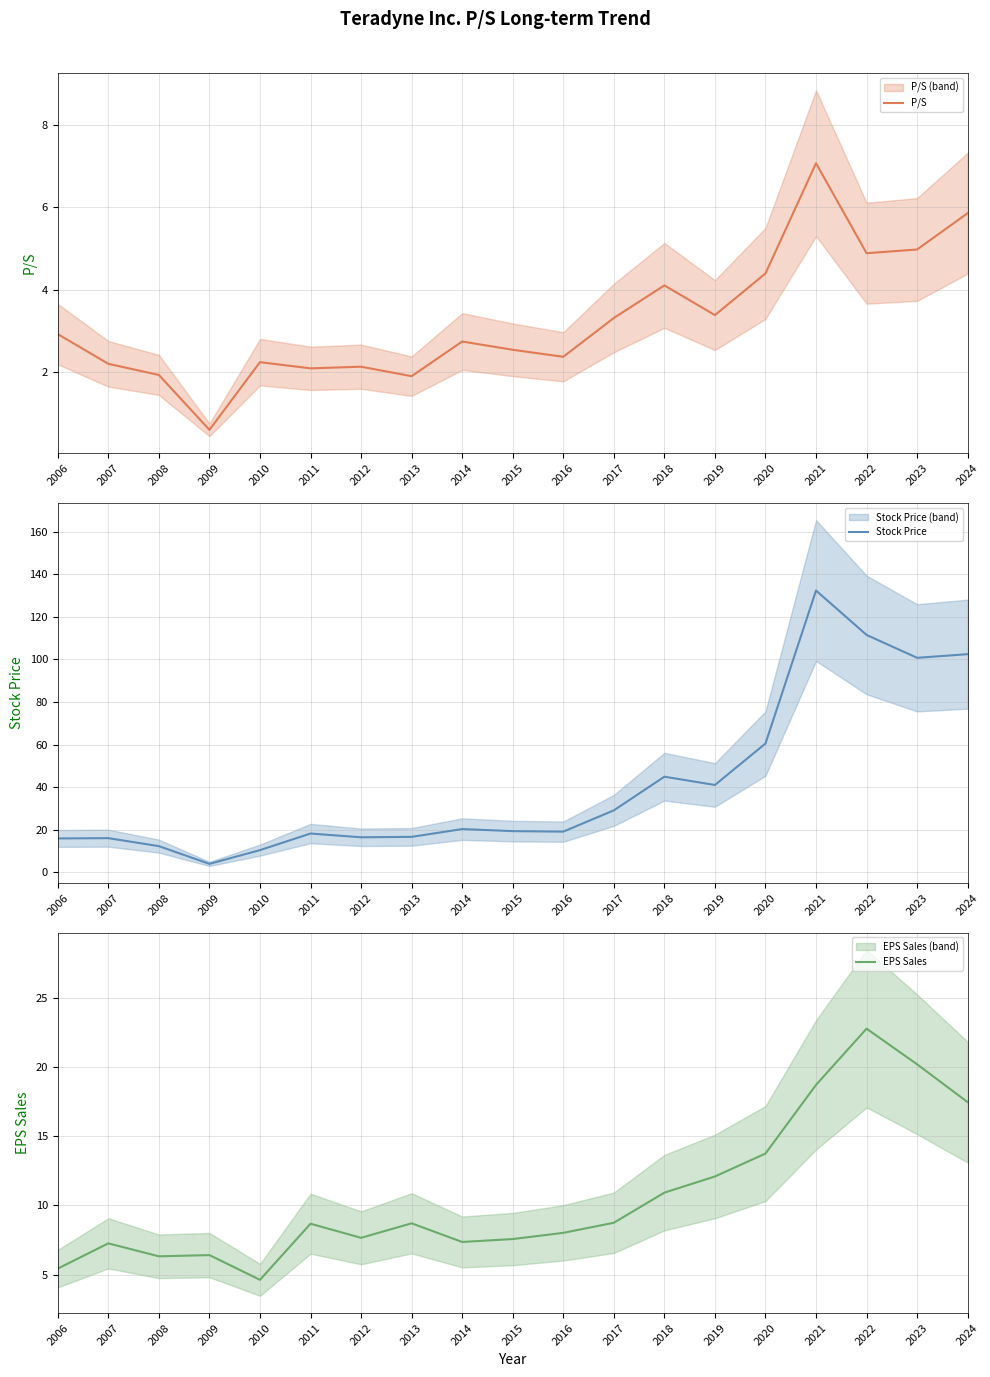

What is the sum of the Stock Price values at 2024 and 2009?

106.4